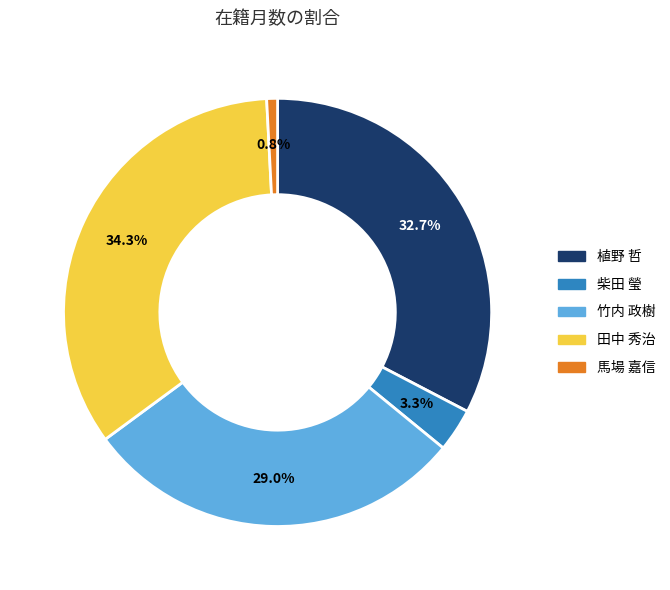

Is there any slice that represents more than half of the pie?

No